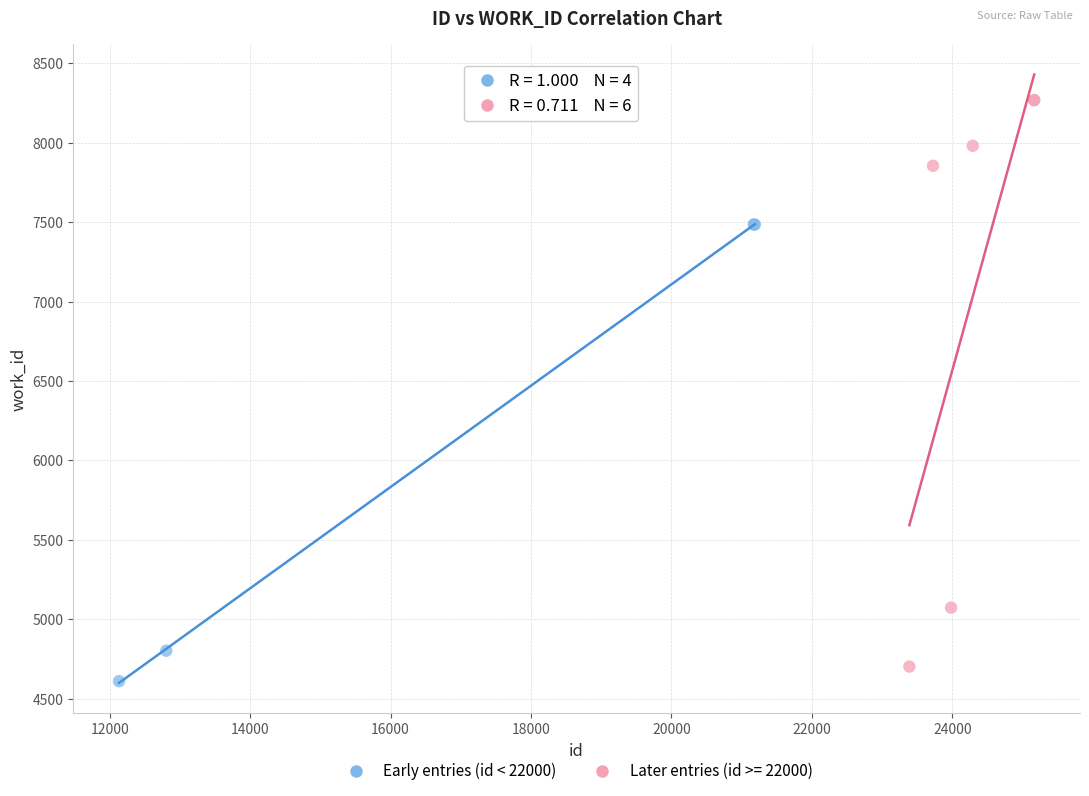

Which series reaches the maximum Y coordinate?

Later entries (id >= 22000)